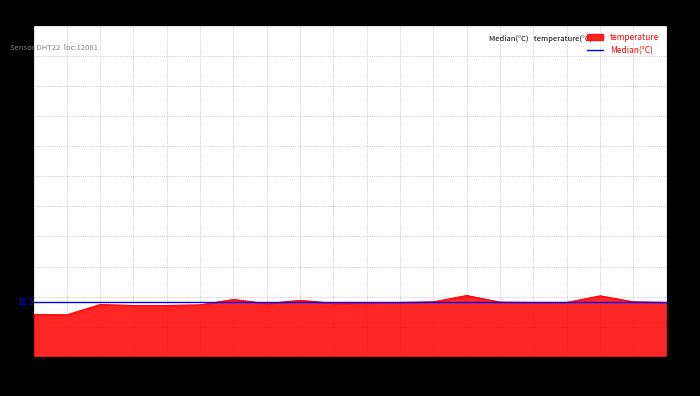

What is the label of the 11th point from the right?

05:59